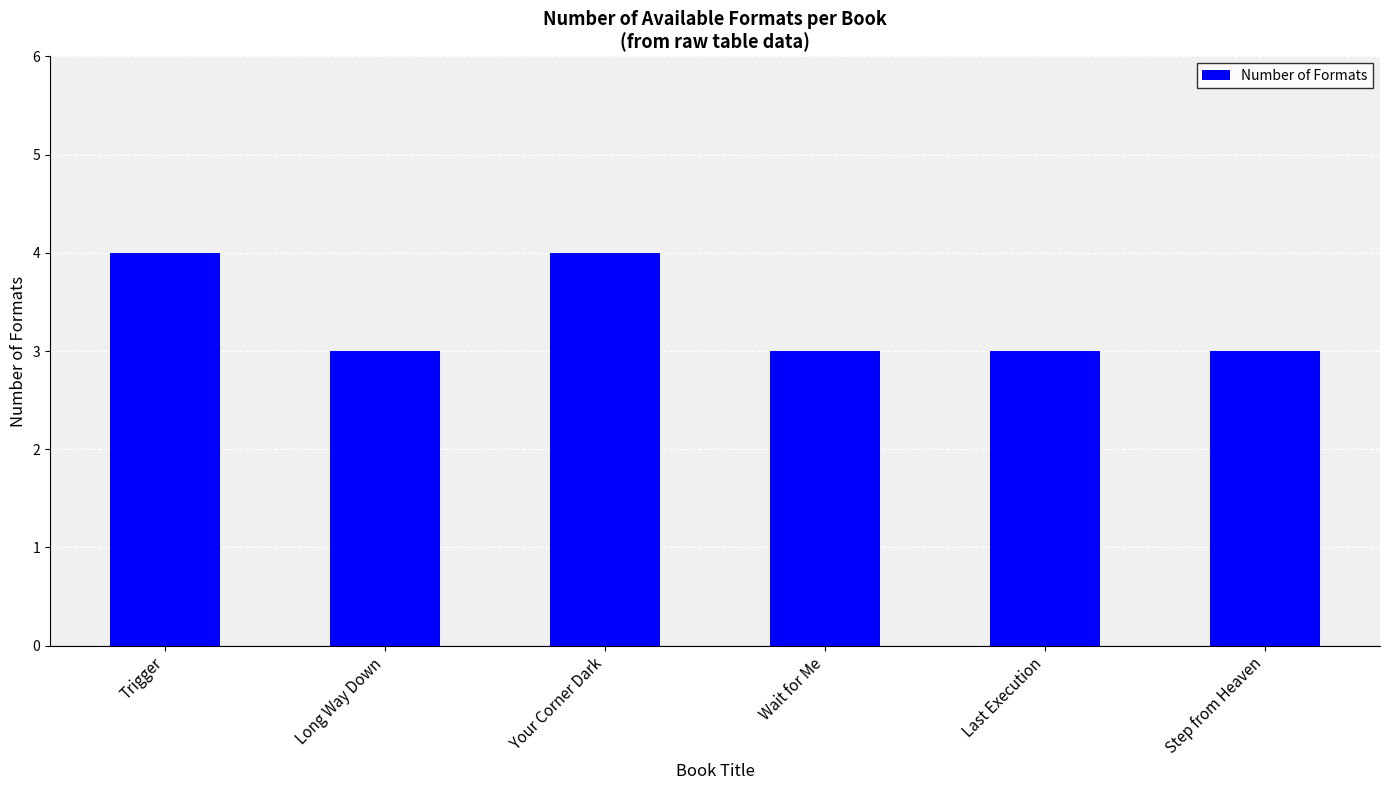

Which has a higher value, Long Way Down or Trigger?

Trigger